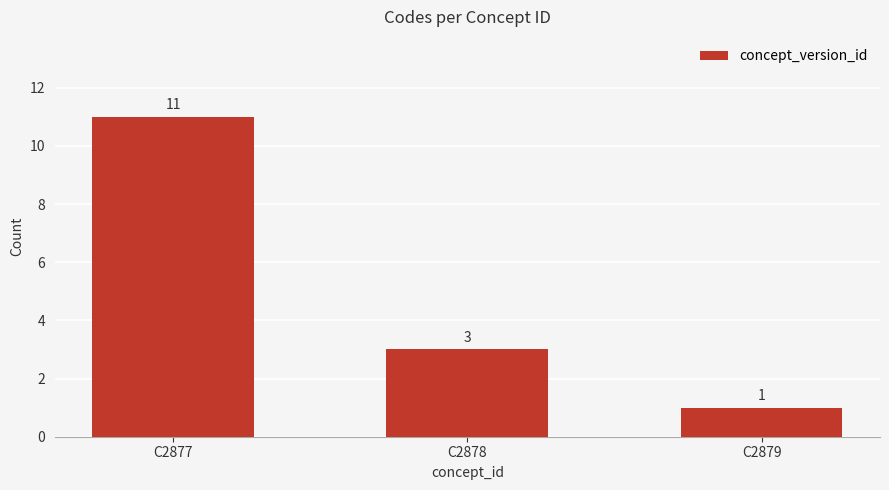

How many series are shown in this chart?

1